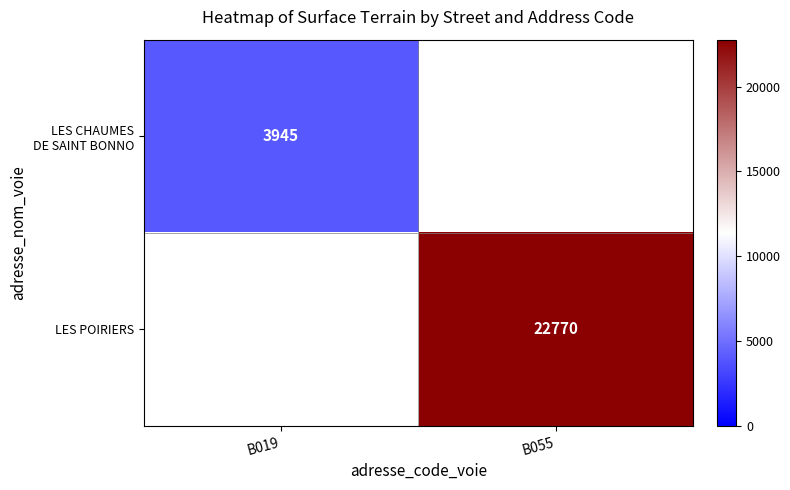

The LES POIRIERS series shows 31437 at B055. True or false?

False